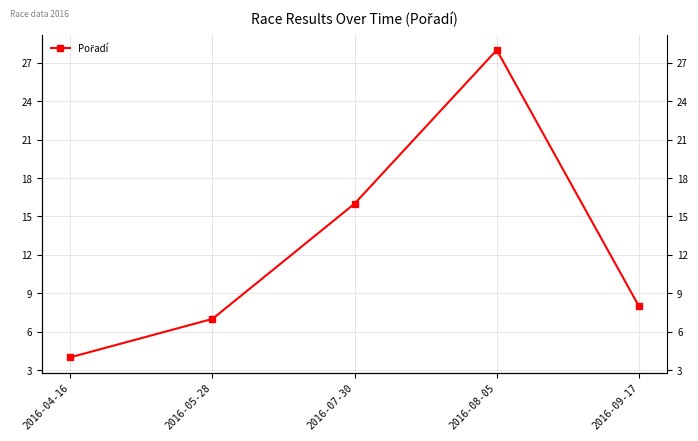

Reading left to right, transcribe all the data shown in this chart.

4	7	16	28	8